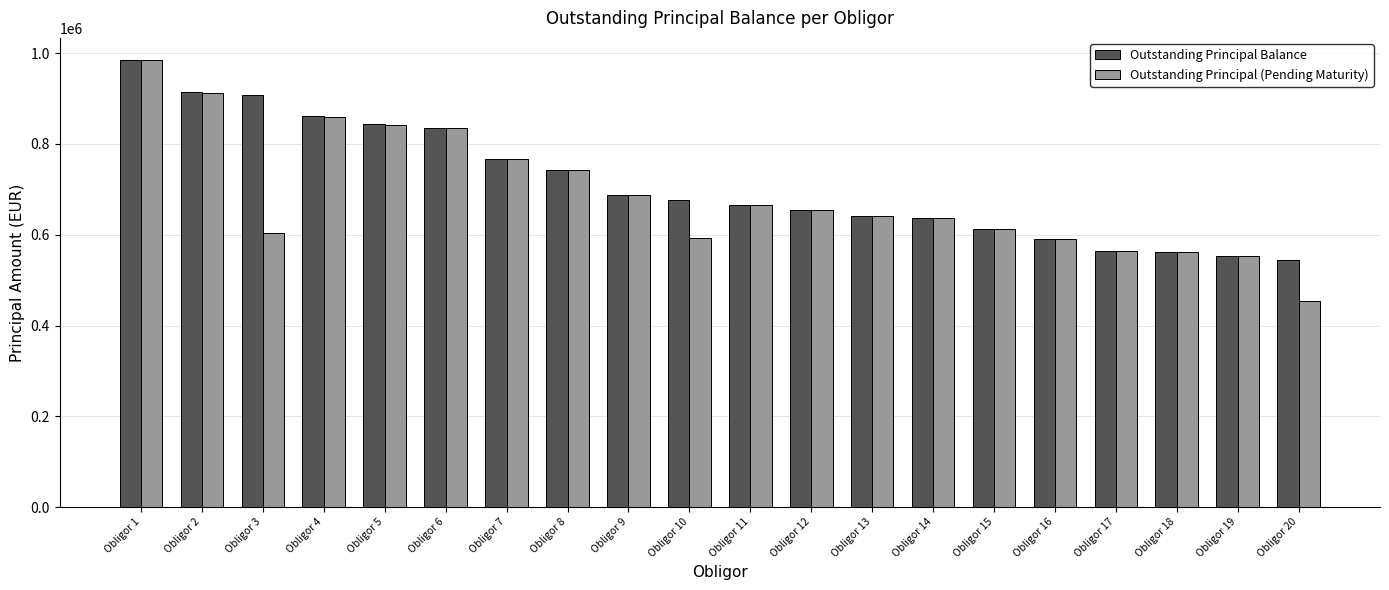

What is the difference between the Outstanding Principal Balance values at Obligor 2 and Obligor 1?

69085.2